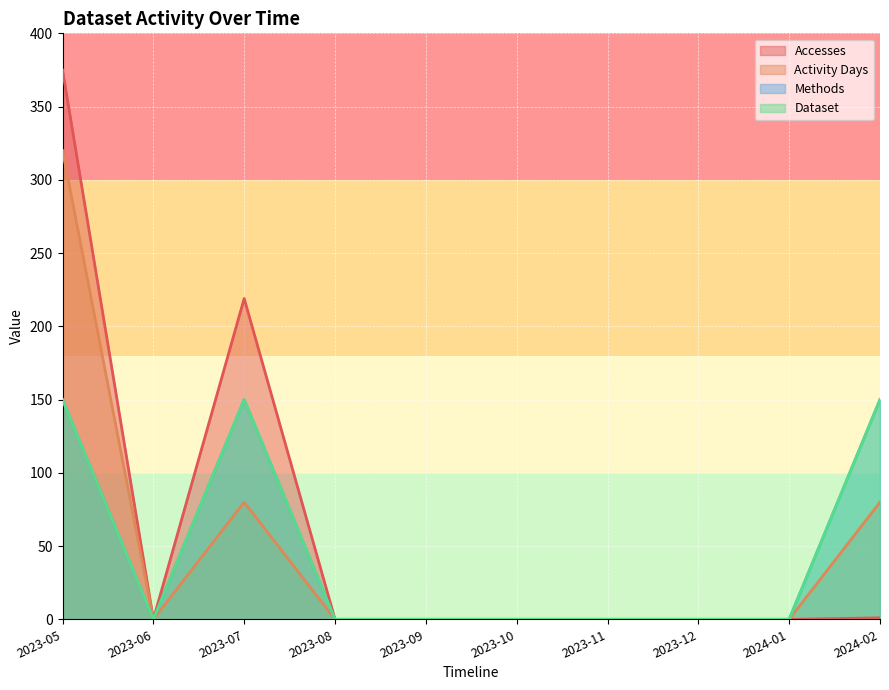

At how many categories does at least one series exceed 81?

3